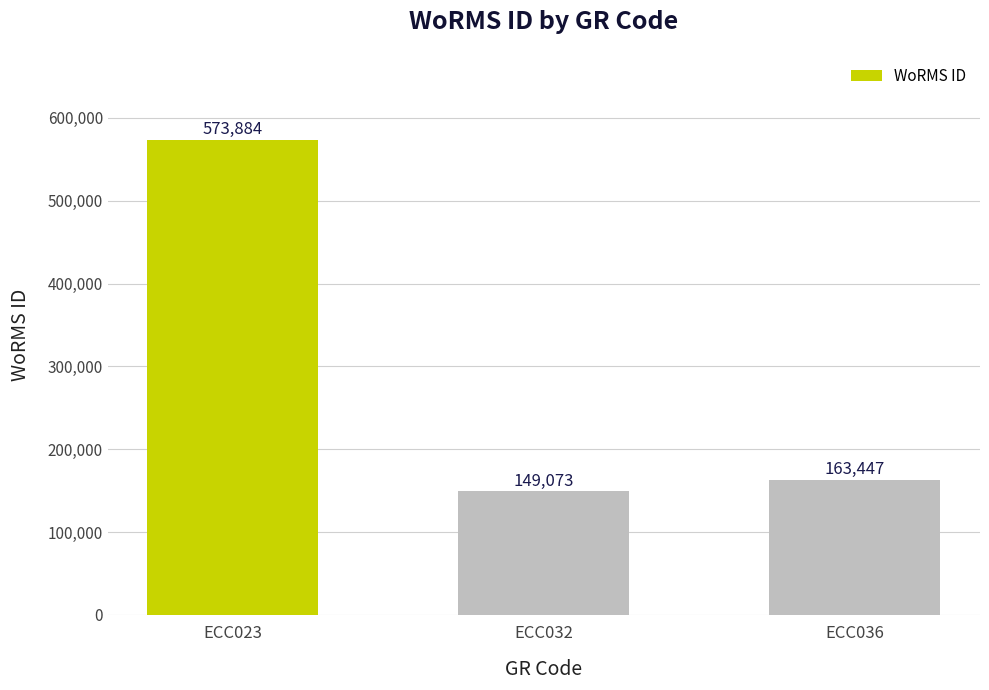

What is the ratio of the value at ECC036 to the value at ECC032?

1.1